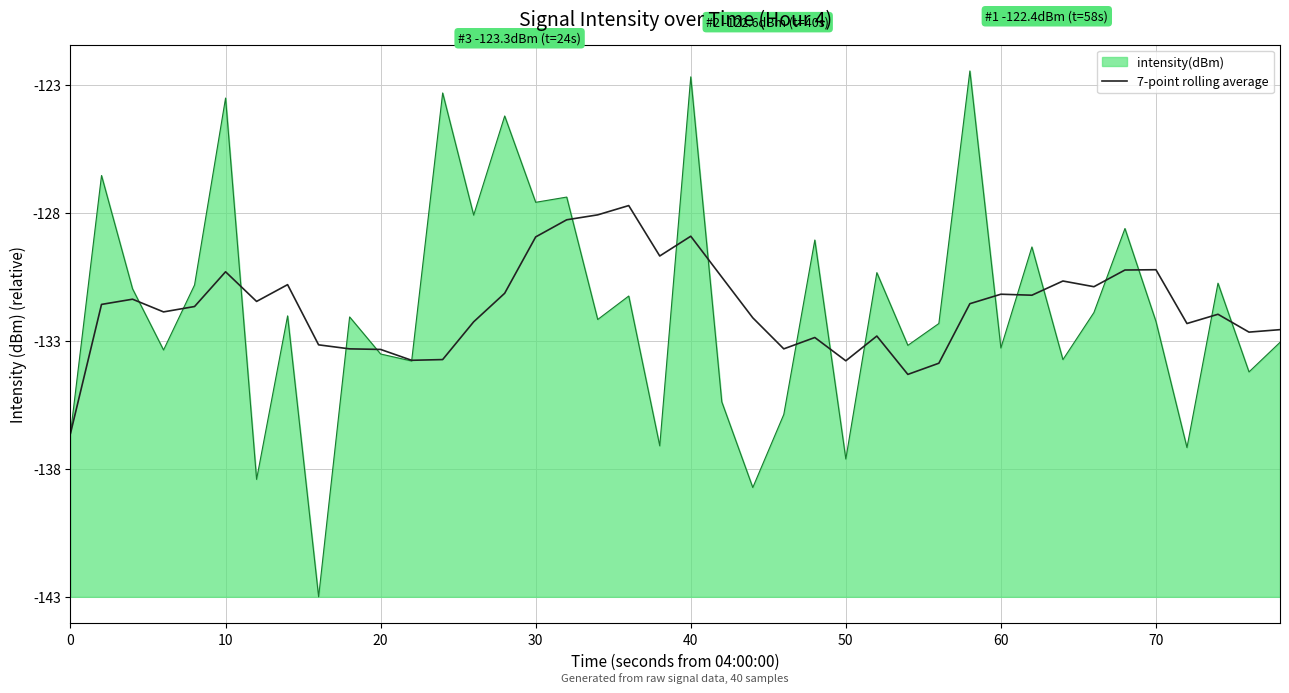

What are all the series names shown in the legend?

intensity(dBm), 7-point rolling average